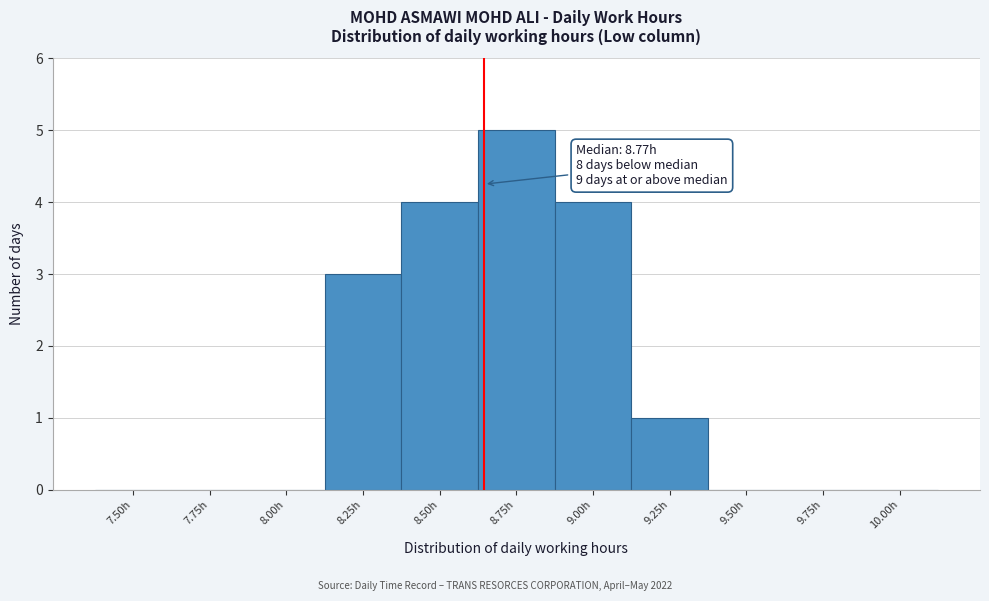

Reading left to right, list all the values displayed in this chart.

7.50h=0	7.75h=0	8.00h=0	8.25h=3	8.50h=4	8.75h=5	9.00h=4	9.25h=1	9.50h=0	9.75h=0	10.00h=0